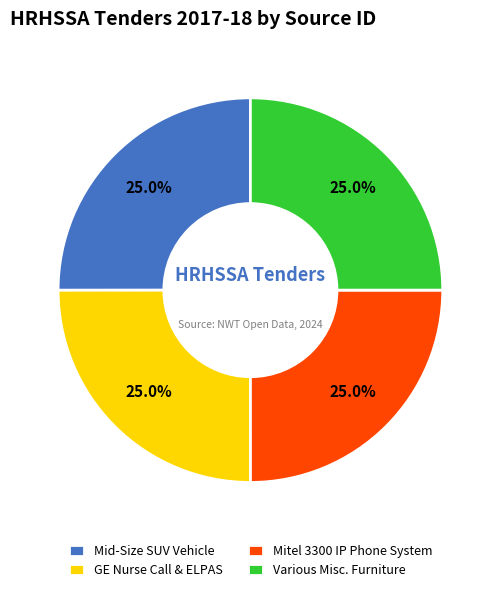

How many slices are in this pie chart?

4